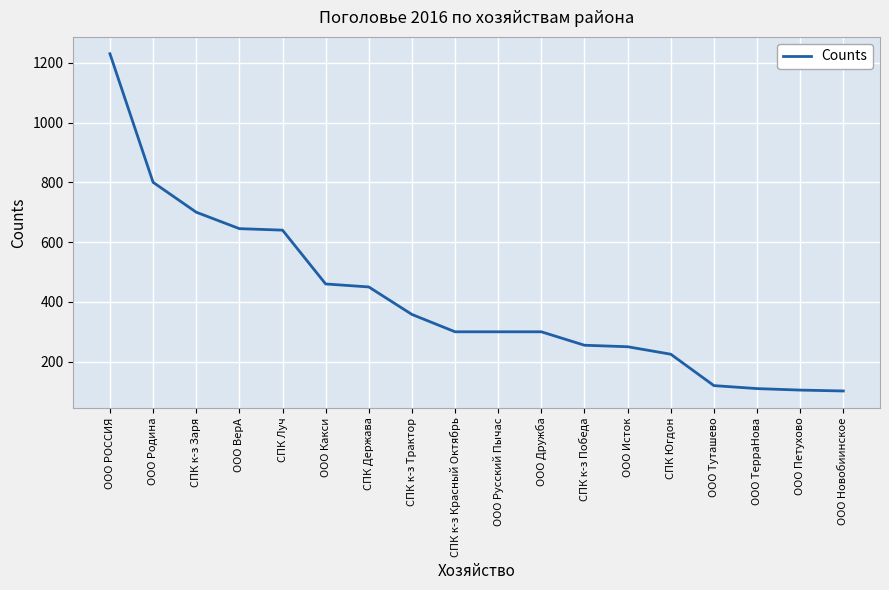

What is the ratio of the value at ООО РОССИЯ to the value at ООО ВерА?

1.9